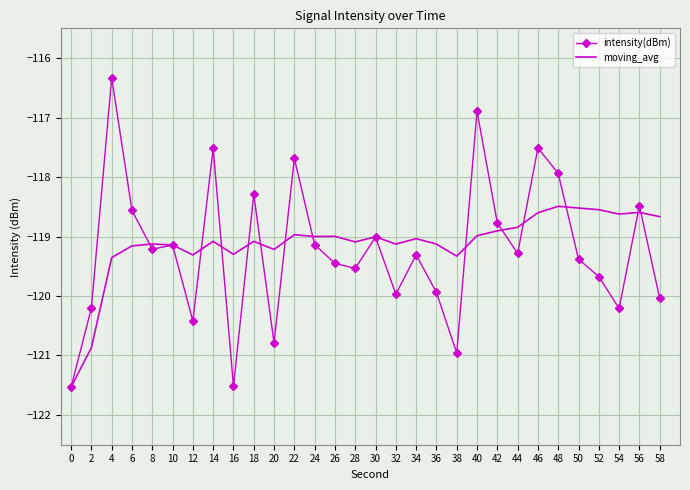

True or false: intensity(dBm) and moving_avg cross at least once.

True